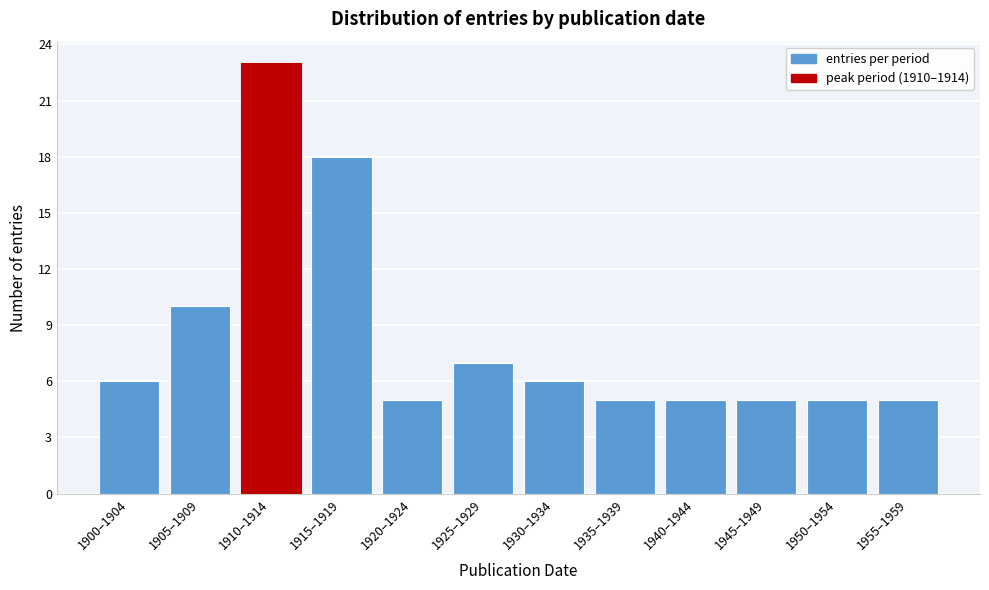

Reading right to left, what are all the values shown in this chart?

5	5	5	5	5	6	7	5	18	23	10	6